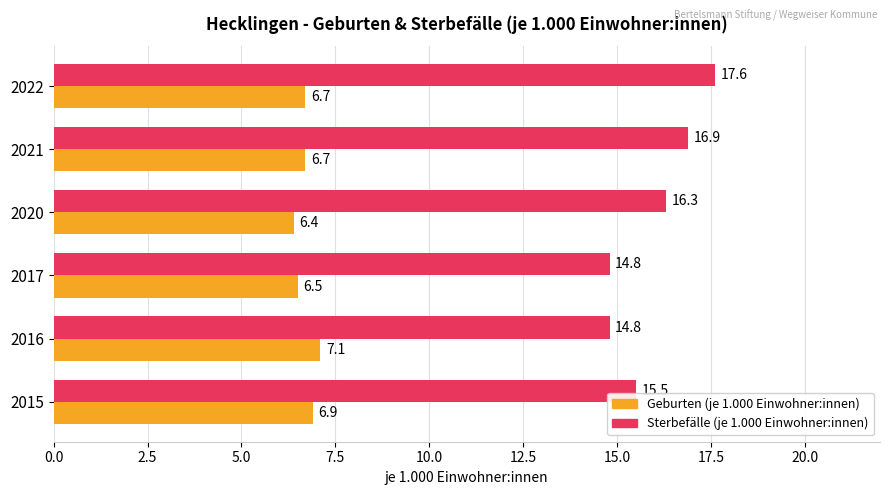

Which series has the largest total across all categories?

Sterbefälle (je 1.000 Einwohner:innen)